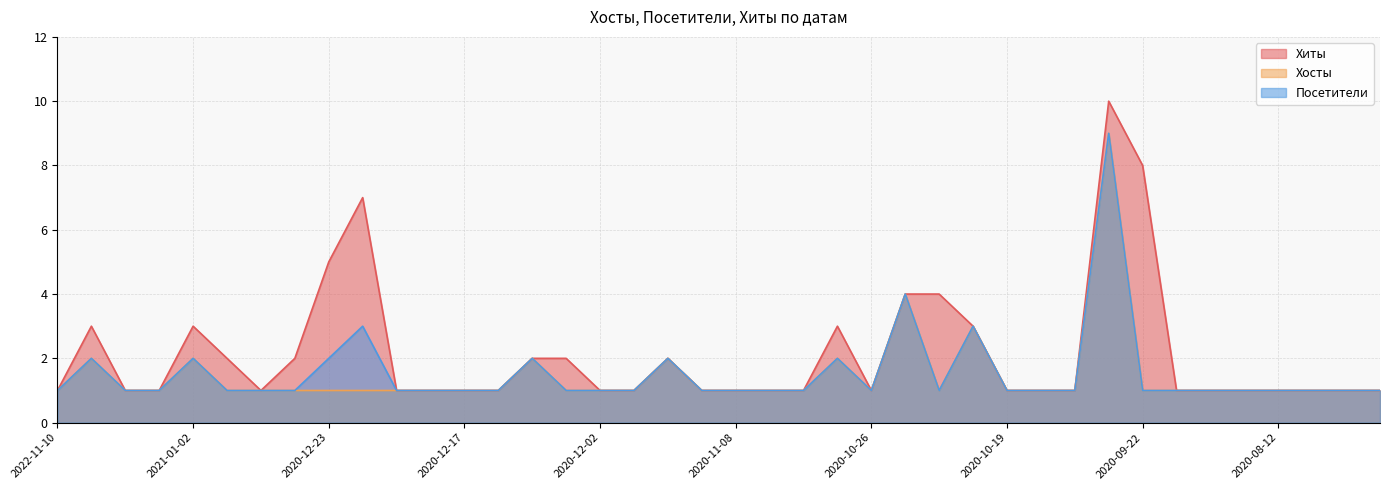

Reading right to left, transcribe all the data shown in this chart.

Хиты: 1	1	1	1	1	1	1	8	10	1	1	1	3	4	4	1	3	1	1	1	1	2	1	1	2	2	1	1	1	1	7	5	2	1	2	3	1	1	3	1
Хосты: 1	1	1	1	1	1	1	1	9	1	1	1	3	1	4	1	2	1	1	1	1	2	1	1	1	2	1	1	1	1	1	1	1	1	1	2	1	1	2	1
Посетители: 1	1	1	1	1	1	1	1	9	1	1	1	3	1	4	1	2	1	1	1	1	2	1	1	1	2	1	1	1	1	3	2	1	1	1	2	1	1	2	1